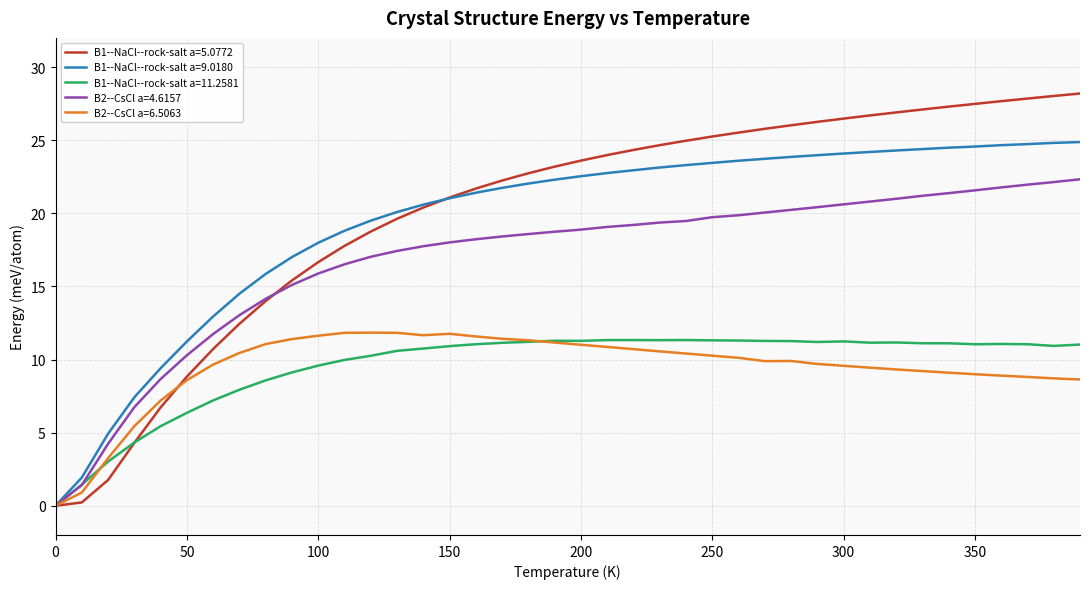

How many lines are shown in the chart?

5